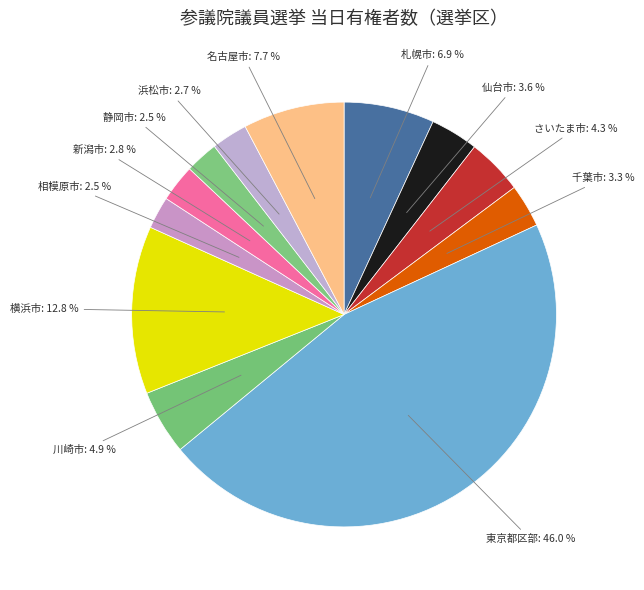

Which has a higher value, 千葉市 or 札幌市?

札幌市